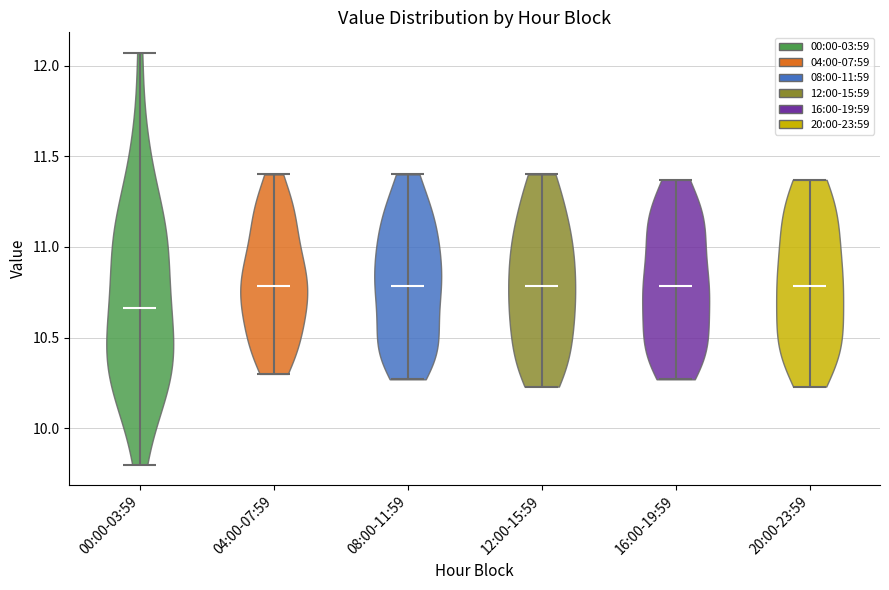

Where does the median line of the violin for 20:00-23:59 sit on the y-axis? The values are not printed on the chart, so give them approximately, as read against the axis.

10.80